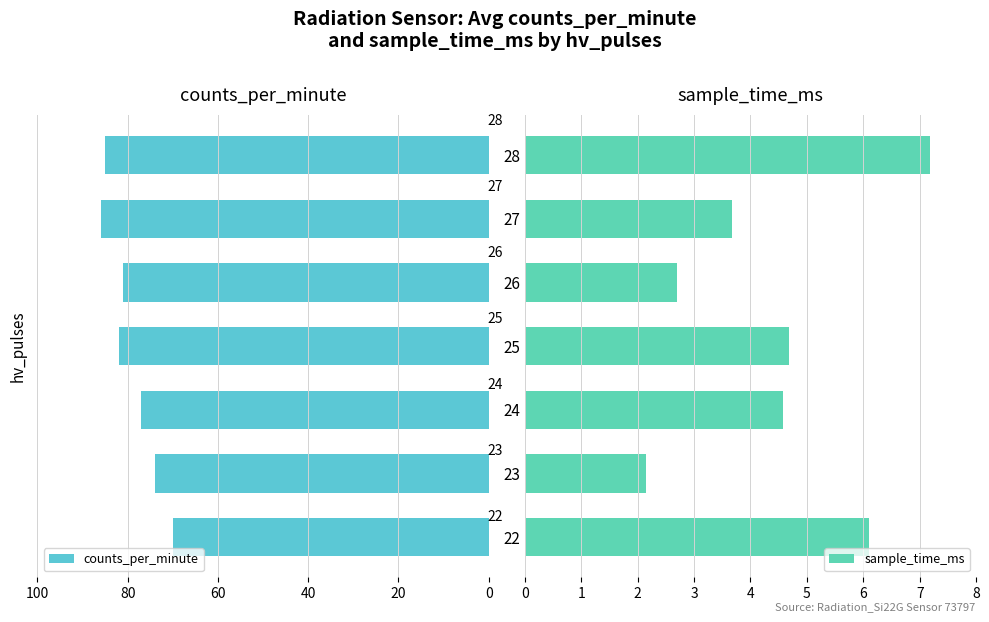

What is the average value of the counts_per_minute series?

79